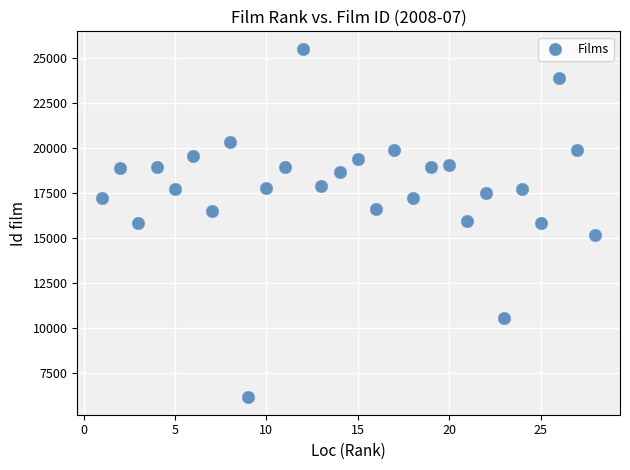

What is the range of X values (max minus min)?

27